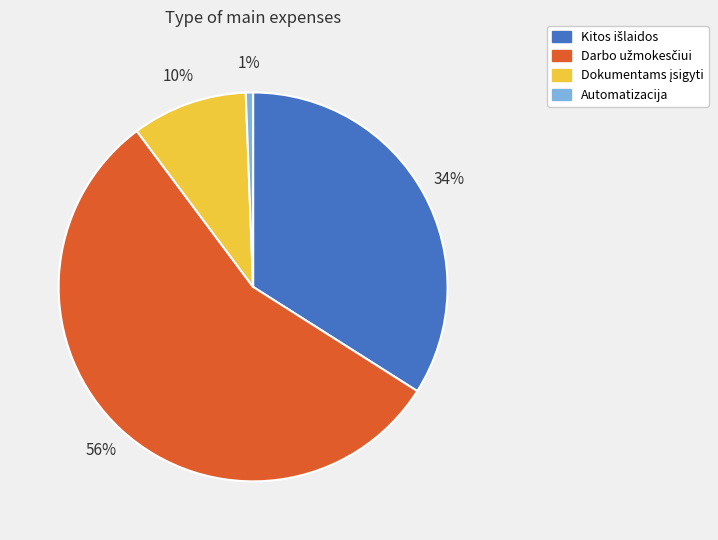

Is there any slice that represents more than half of the pie?

Yes